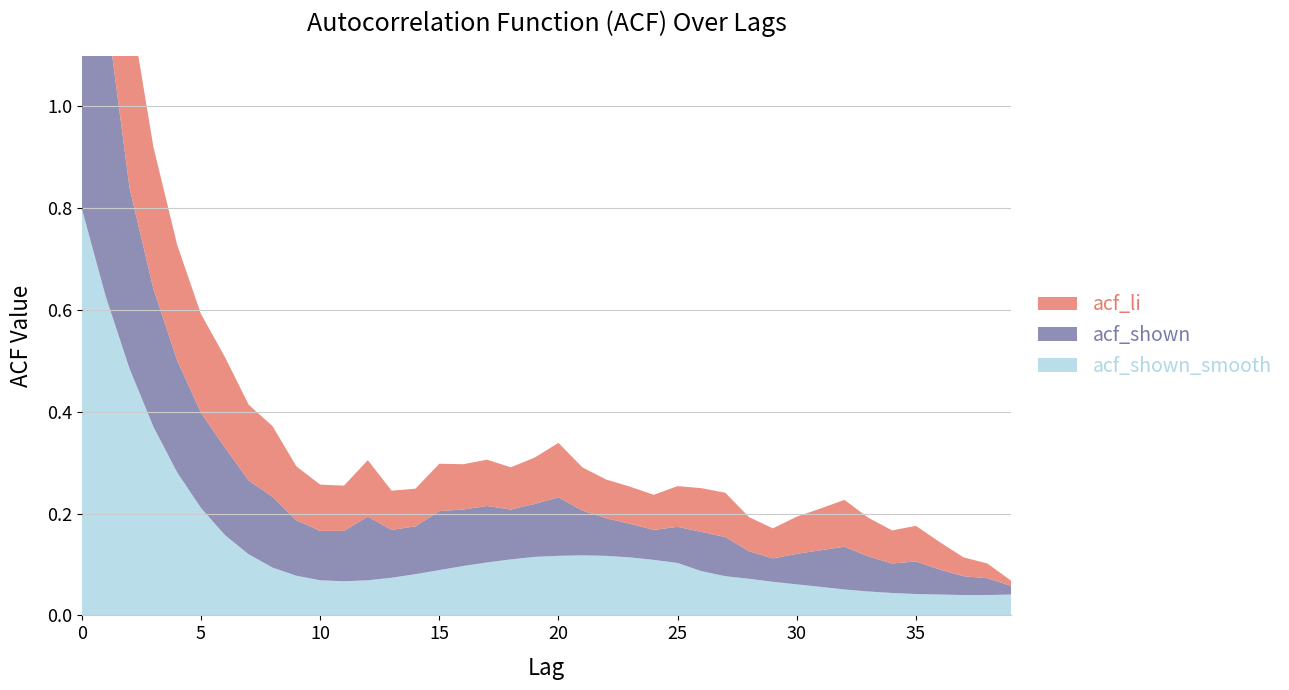

Reading right to left, list all the values displayed in this chart.

acf_shown_smooth: 39=0.0	38=0.0	37=0.0	36=0.0	35=0.0	34=0.0	33=0.0	32=0.1	31=0.1	30=0.1	29=0.1	28=0.1	27=0.1	26=0.1	25=0.1	24=0.1	23=0.1	22=0.1	21=0.1	20=0.1	19=0.1	18=0.1	17=0.1	16=0.1	15=0.1	14=0.1	13=0.1	12=0.1	11=0.1	10=0.1	9=0.1	8=0.1	7=0.1	6=0.2	5=0.2	4=0.3	3=0.4	2=0.5	1=0.6	0=0.8
acf_shown: 39=0.0	38=0.0	37=0.0	36=0.0	35=0.1	34=0.1	33=0.1	32=0.1	31=0.1	30=0.1	29=0.0	28=0.1	27=0.1	26=0.1	25=0.1	24=0.1	23=0.1	22=0.1	21=0.1	20=0.1	19=0.1	18=0.1	17=0.1	16=0.1	15=0.1	14=0.1	13=0.1	12=0.1	11=0.1	10=0.1	9=0.1	8=0.1	7=0.1	6=0.2	5=0.2	4=0.2	3=0.3	2=0.4	1=0.6	0=1.0
acf_li: 39=0.0	38=0.0	37=0.0	36=0.1	35=0.1	34=0.1	33=0.1	32=0.1	31=0.1	30=0.1	29=0.1	28=0.1	27=0.1	26=0.1	25=0.1	24=0.1	23=0.1	22=0.1	21=0.1	20=0.1	19=0.1	18=0.1	17=0.1	16=0.1	15=0.1	14=0.1	13=0.1	12=0.1	11=0.1	10=0.1	9=0.1	8=0.1	7=0.1	6=0.2	5=0.2	4=0.2	3=0.3	2=0.4	1=0.6	0=1.0